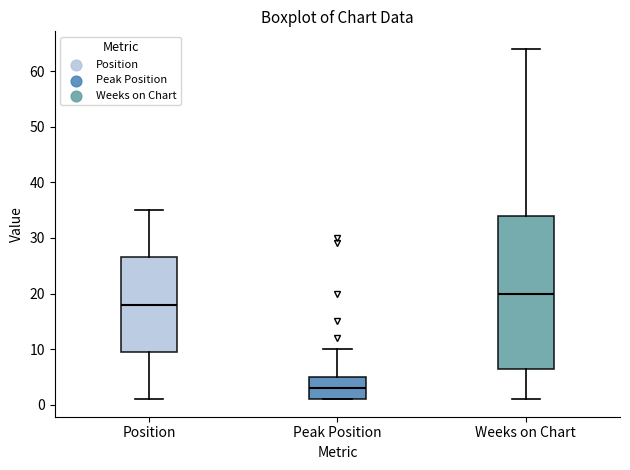

Where does the median line of the box for Peak Position sit on the y-axis? The values are not printed on the chart, so give them approximately, as read against the axis.

3